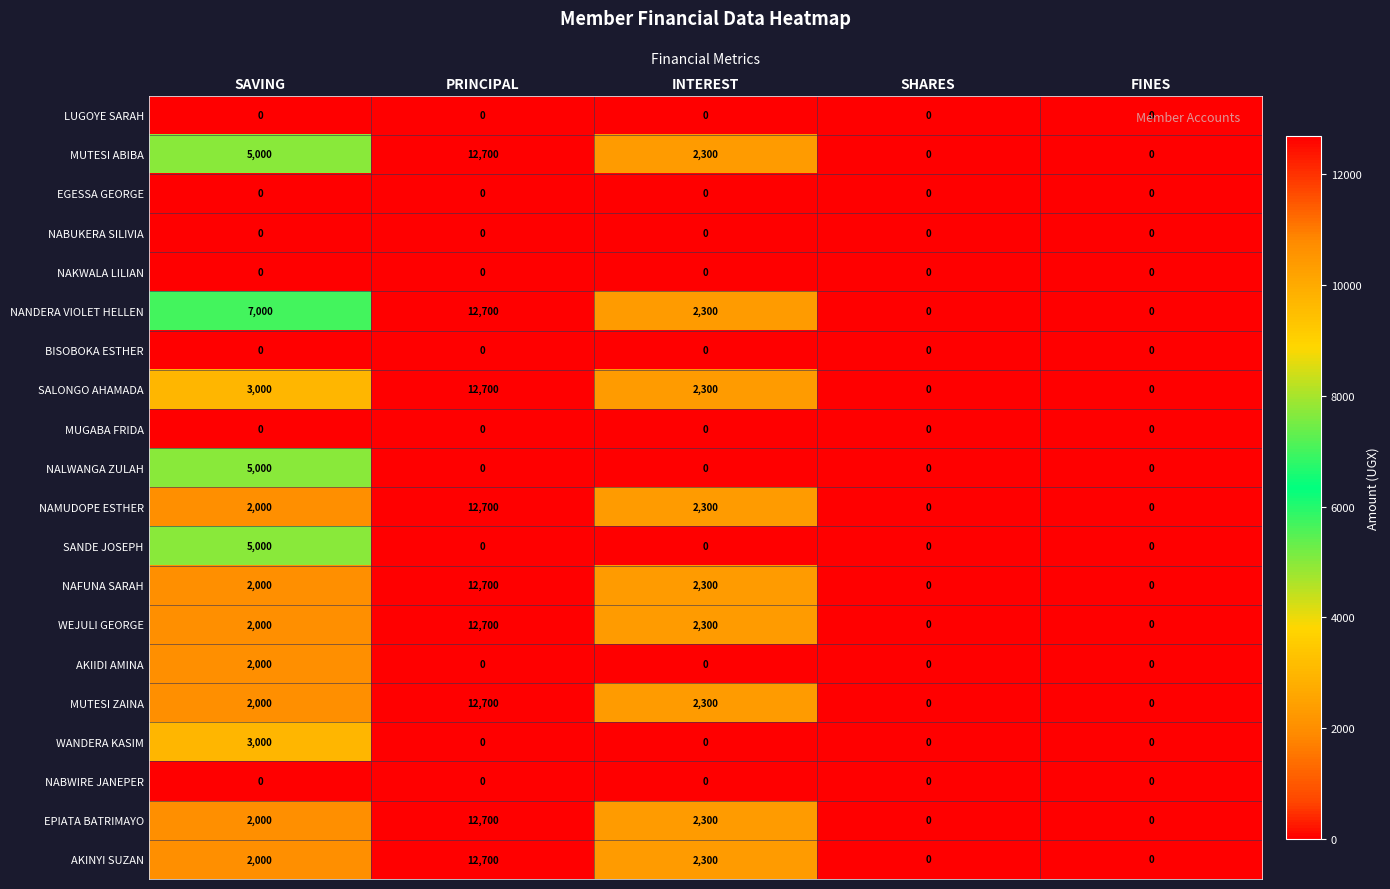

What is the sum of all WANDERA KASIM values?

3000